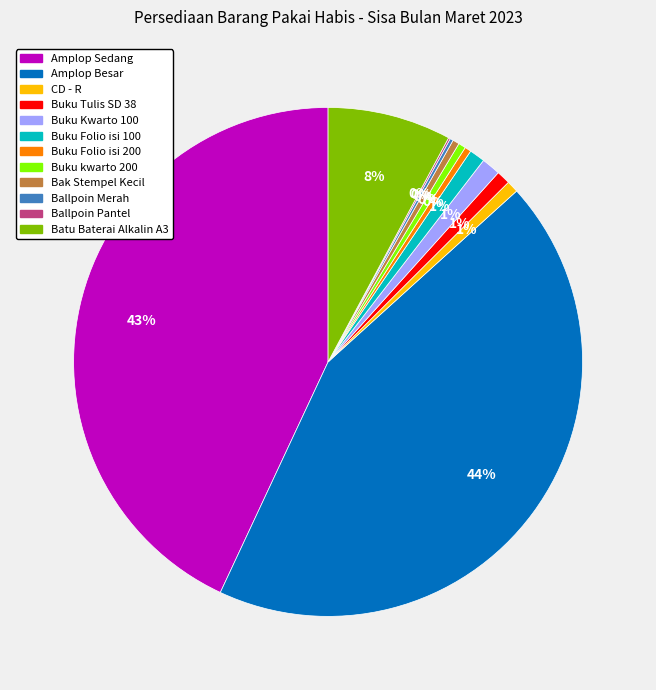

What percentage is the Buku Tulis SD 38 slice, to the nearest percent?

1%